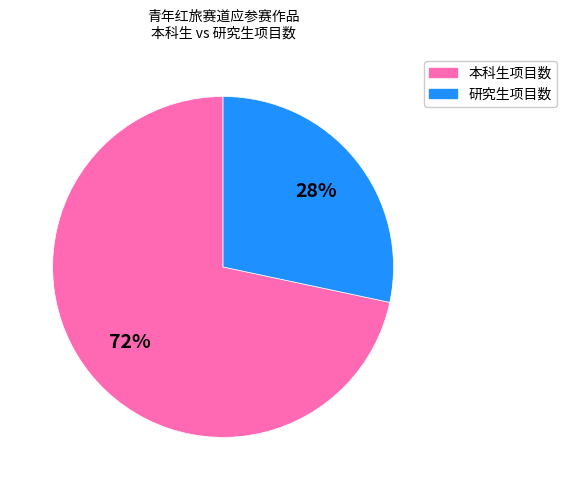

What is the smallest slice in the pie chart?

研究生项目数